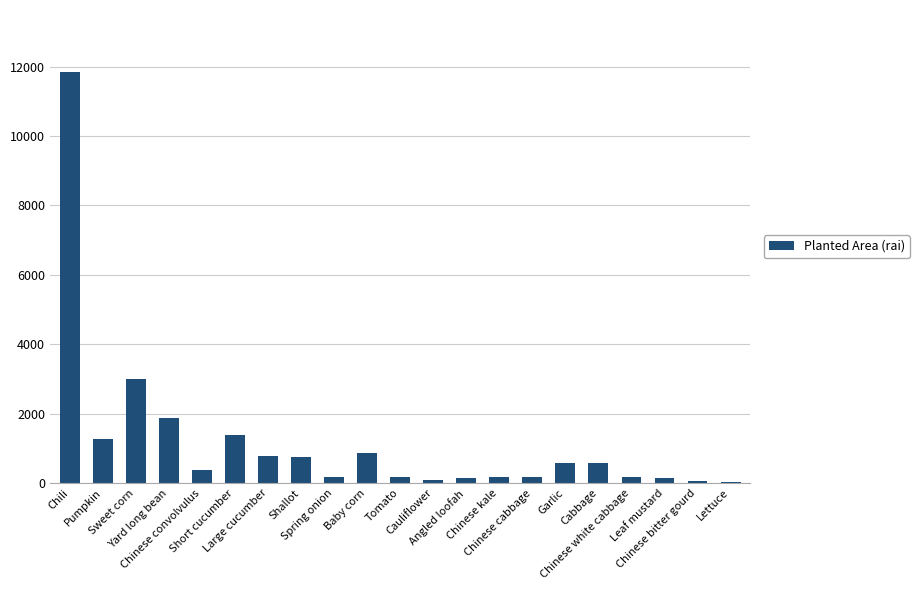

What is the sum of the values at Garlic and Cauliflower?

646